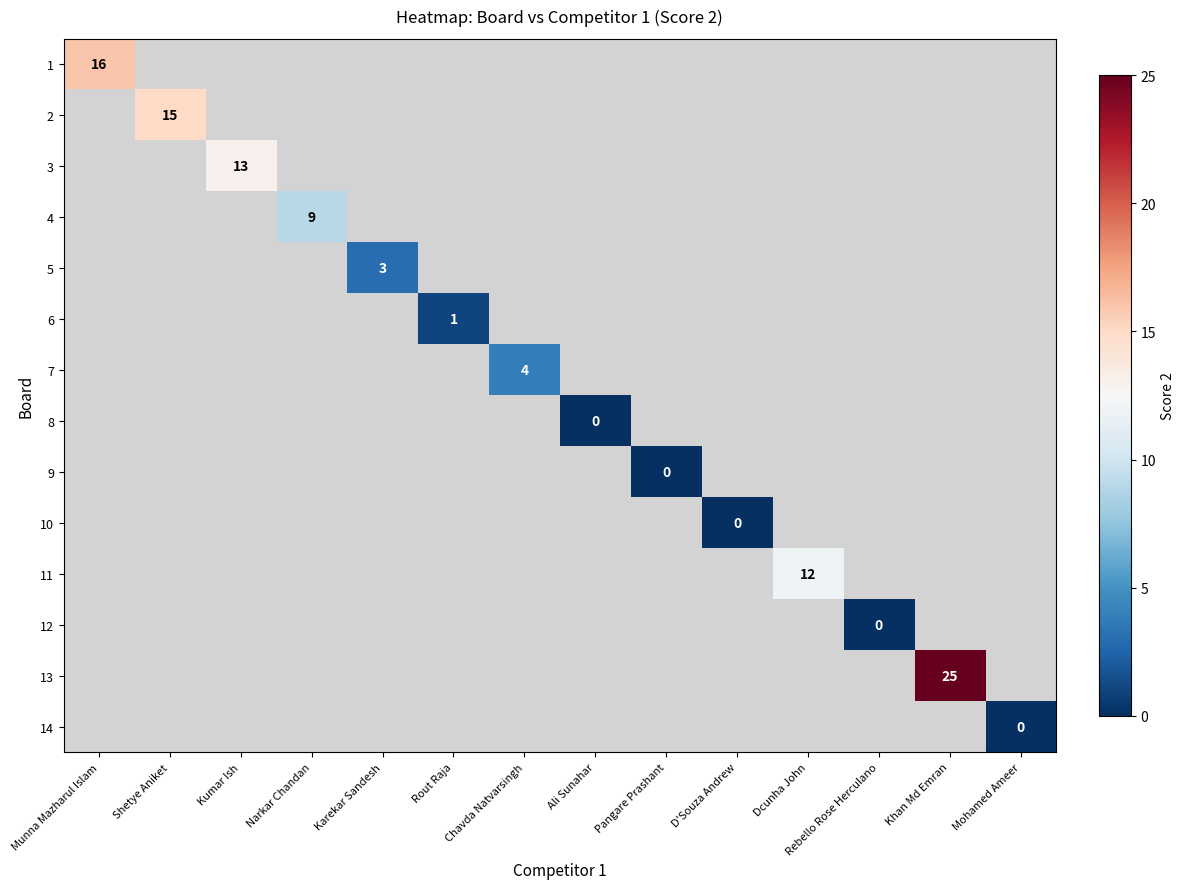

What is the greatest value displayed?

25.0